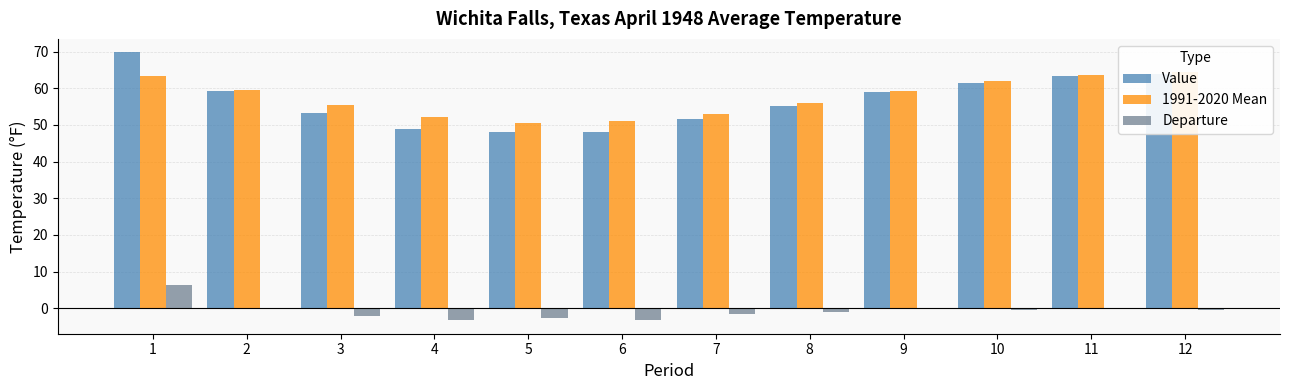

The Departure series shows -0.2 at 2. True or false?

True